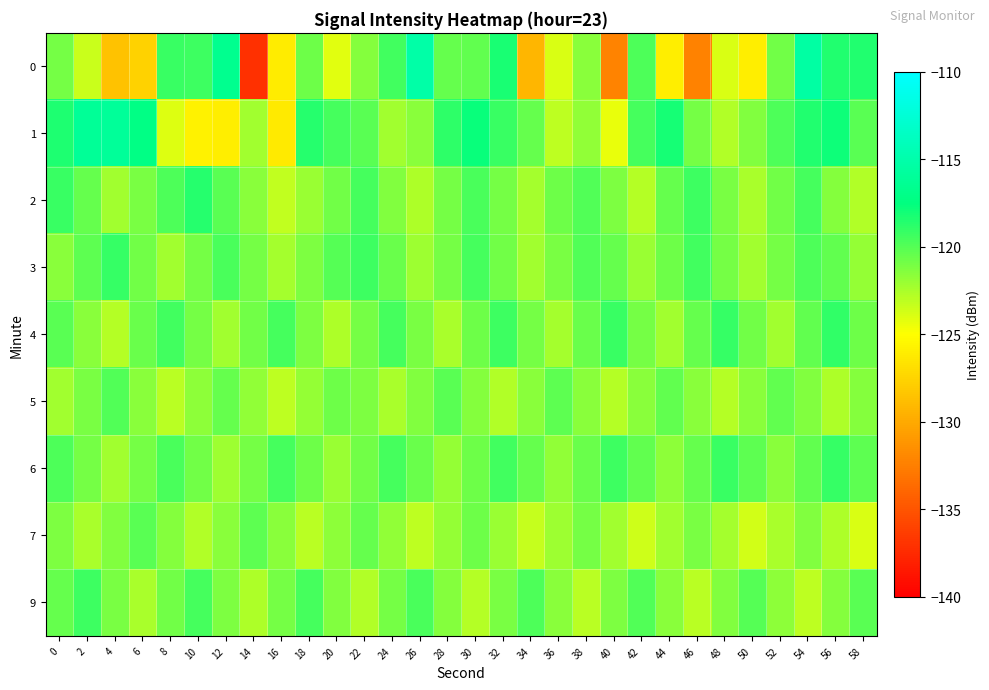

Between 16 and 32, which is larger?

32